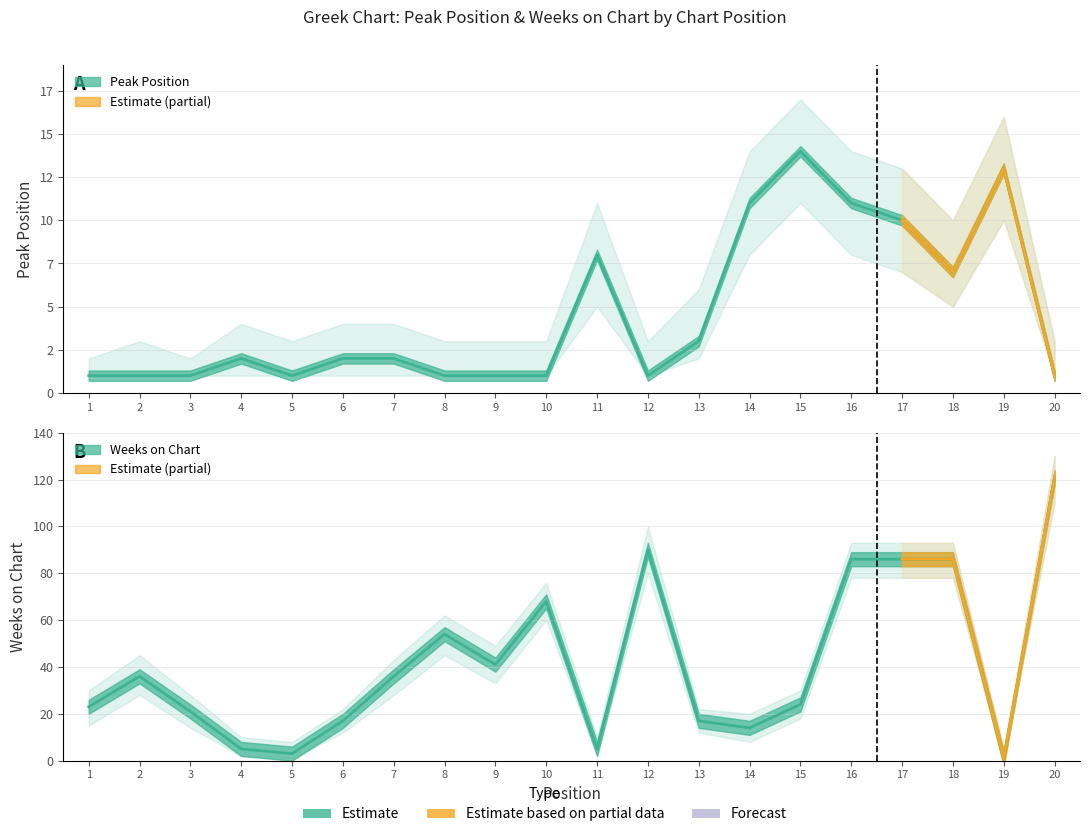

Reading left to right, what are all the values shown in this chart?

Peak Position: 1	1	1	2	1	2	2	1	1	1	8	1	3	11	14	11	10	7	13	1
Weeks on Chart: 23	36	21	5	3	17	36	54	41	68	5	90	17	14	24	86	86	86	1	121